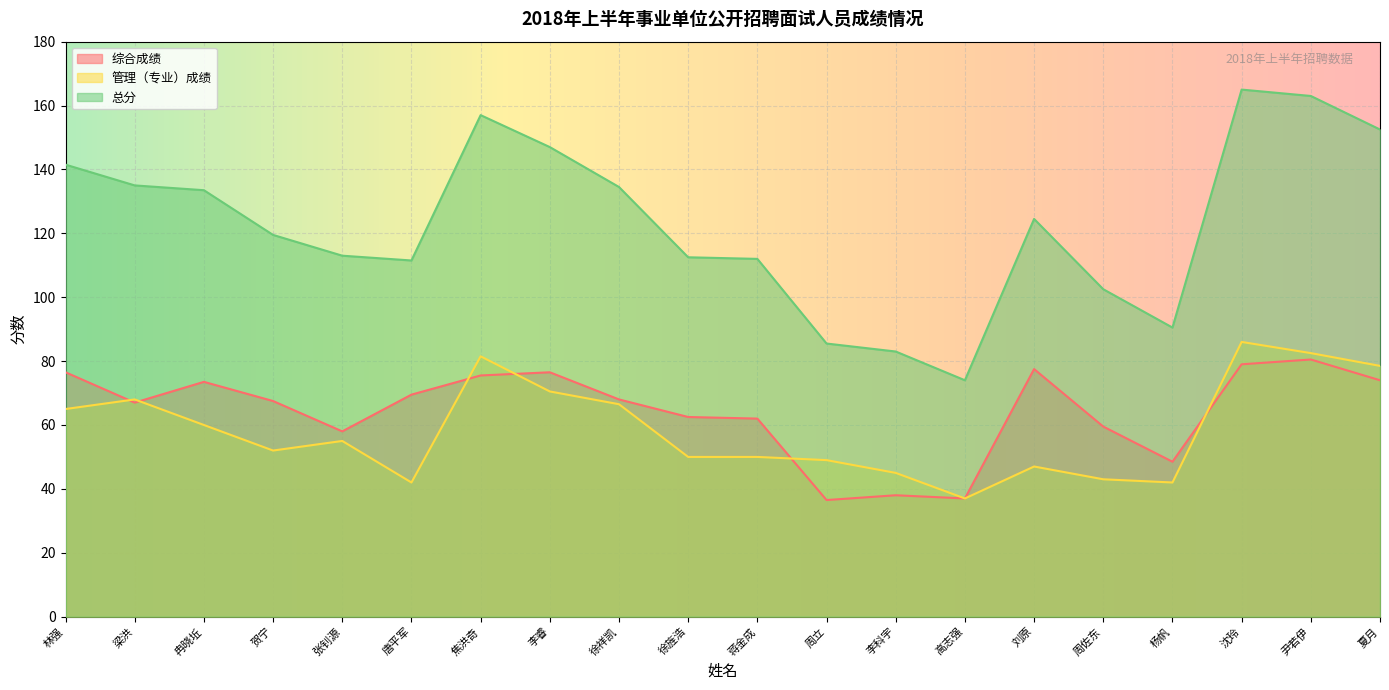

True or false: 综合成绩 and 总分 intersect in this chart.

False